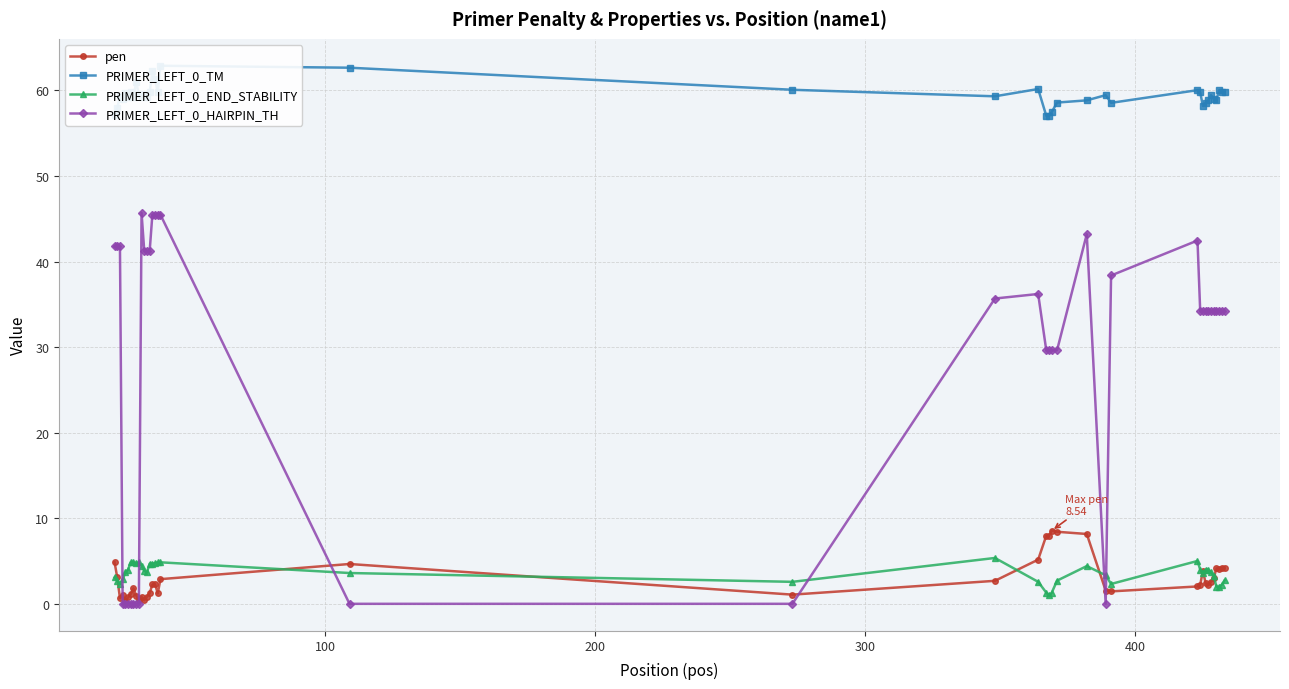

What is the value of the PRIMER_LEFT_0_END_STABILITY point at the 30th from the left?

5.0